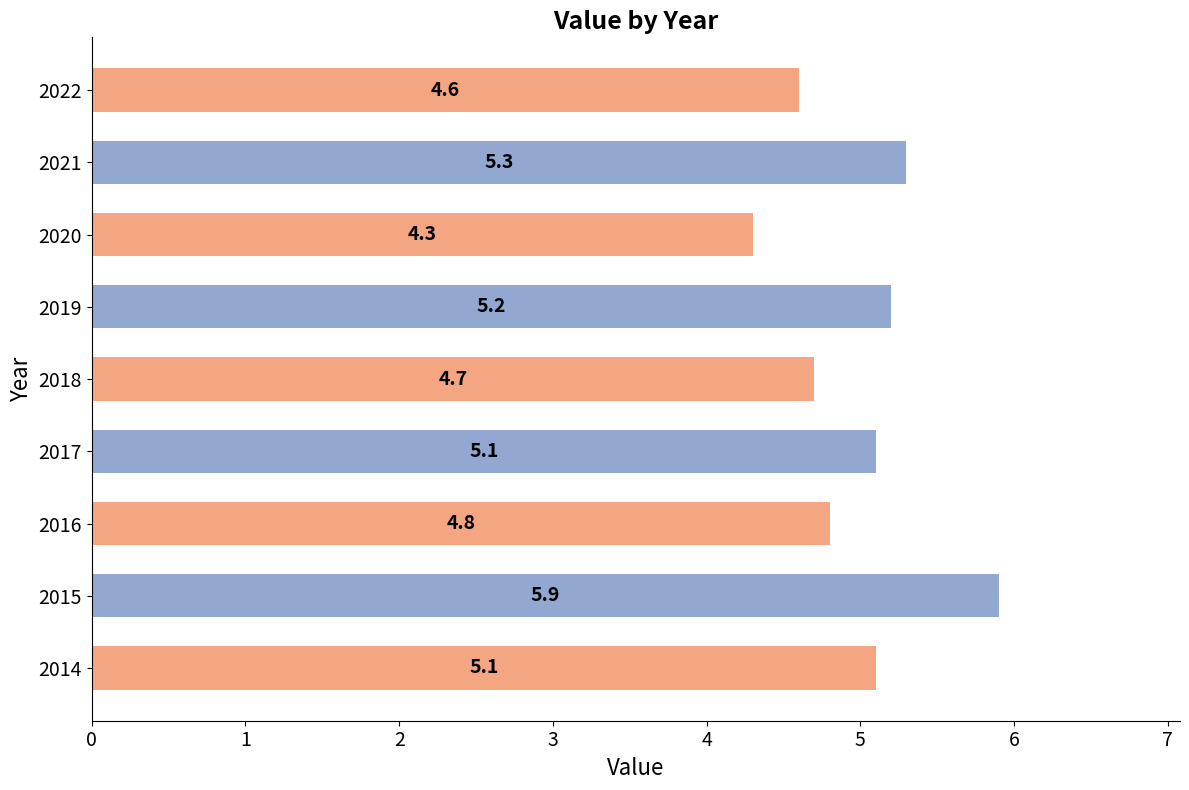

What is the average value?

5.0